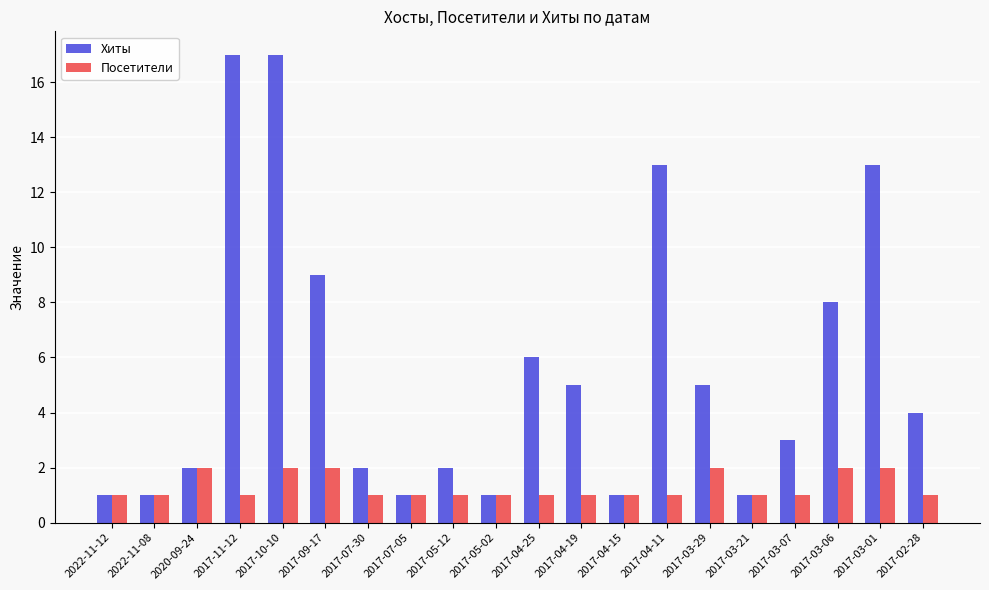

Rank the series at 2017-04-25 from lowest to highest value.

Посетители, Хиты